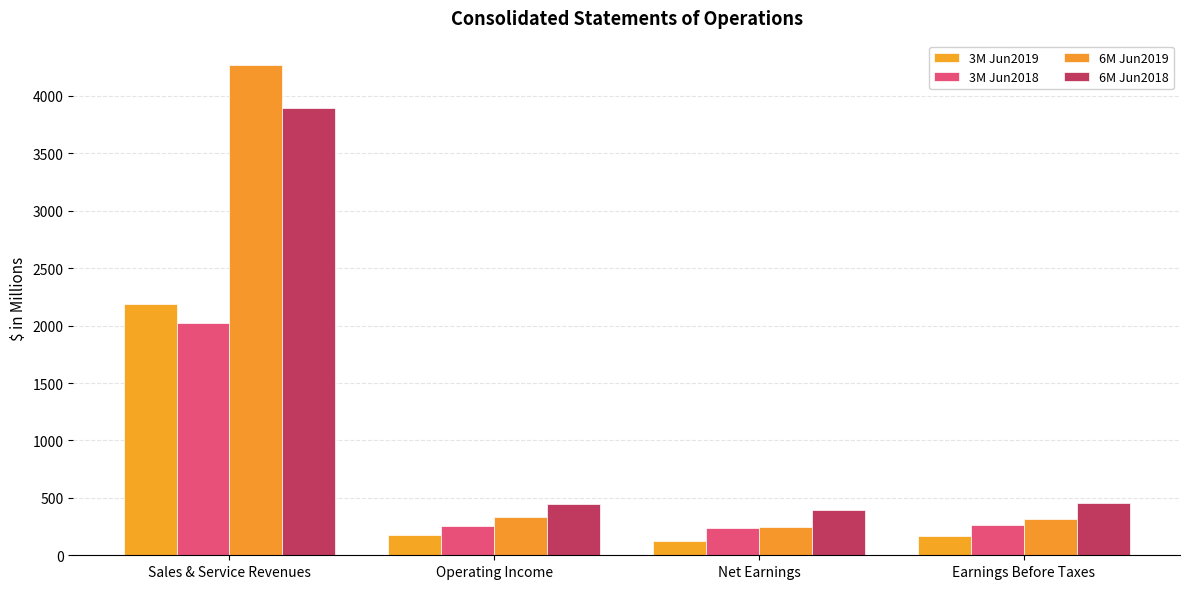

Which category has the lowest value in the 3M Jun2019 series?

Net Earnings